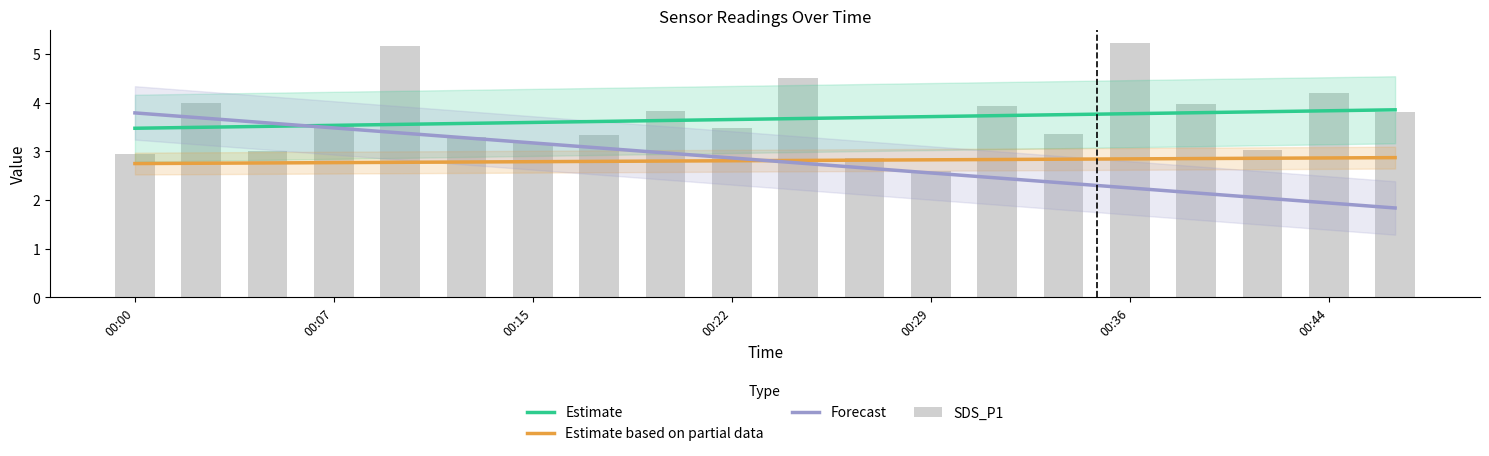

What is the difference between the highest and lowest values at 17?

1.8